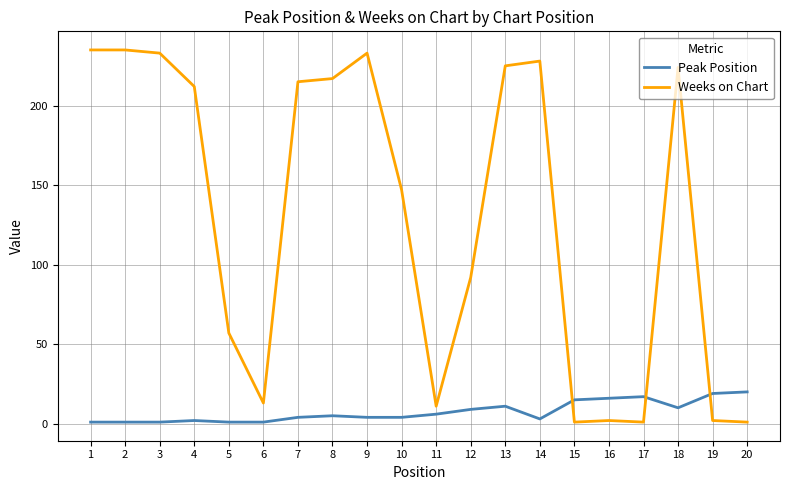

How many categories are shown in the chart?

20